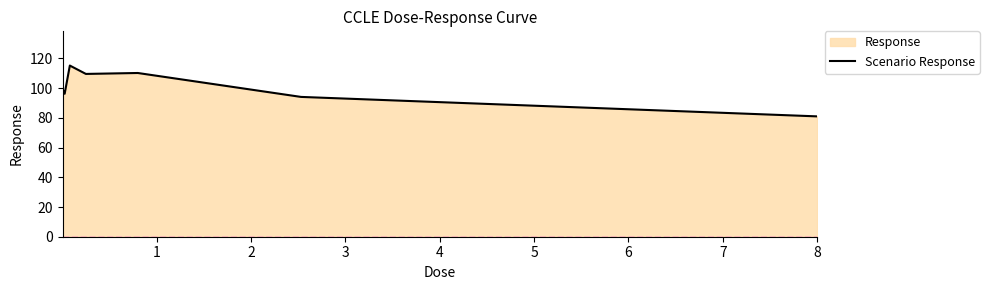

How many data points does each series have?

8